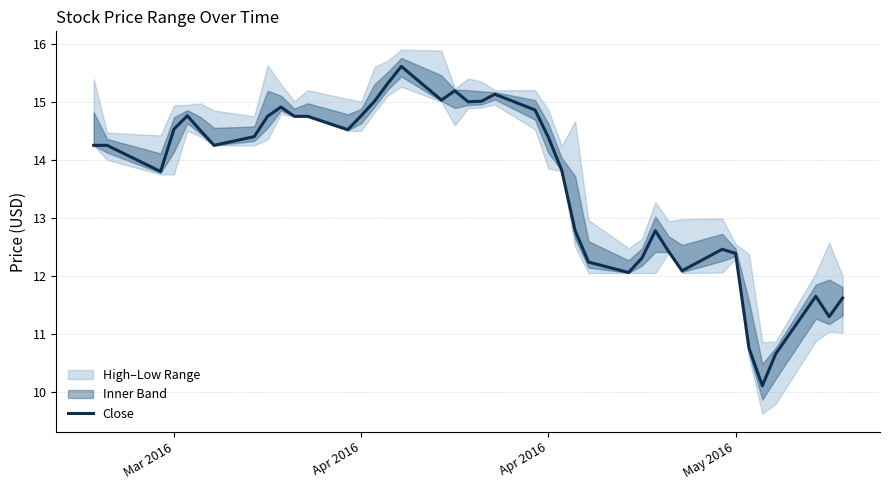

The chart shows a value of 25.2 at 17. True or false?

False